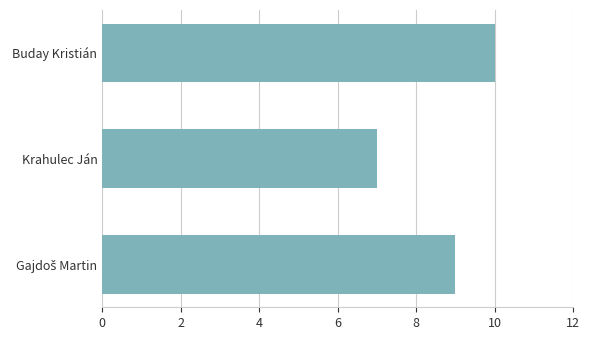

The value at Krahulec Ján is 2. True or false?

False